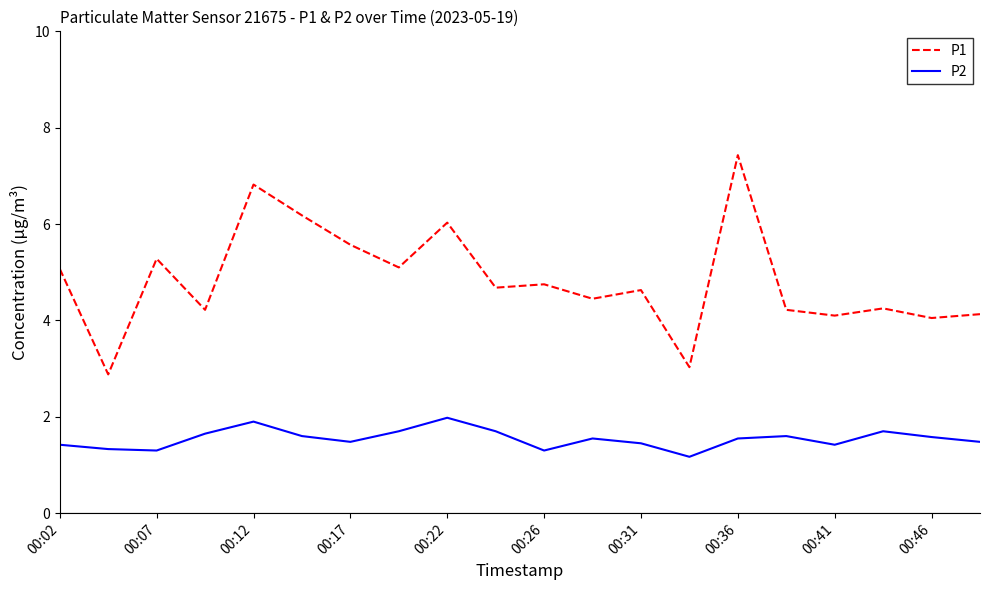

What is the maximum value for P2?

2.0